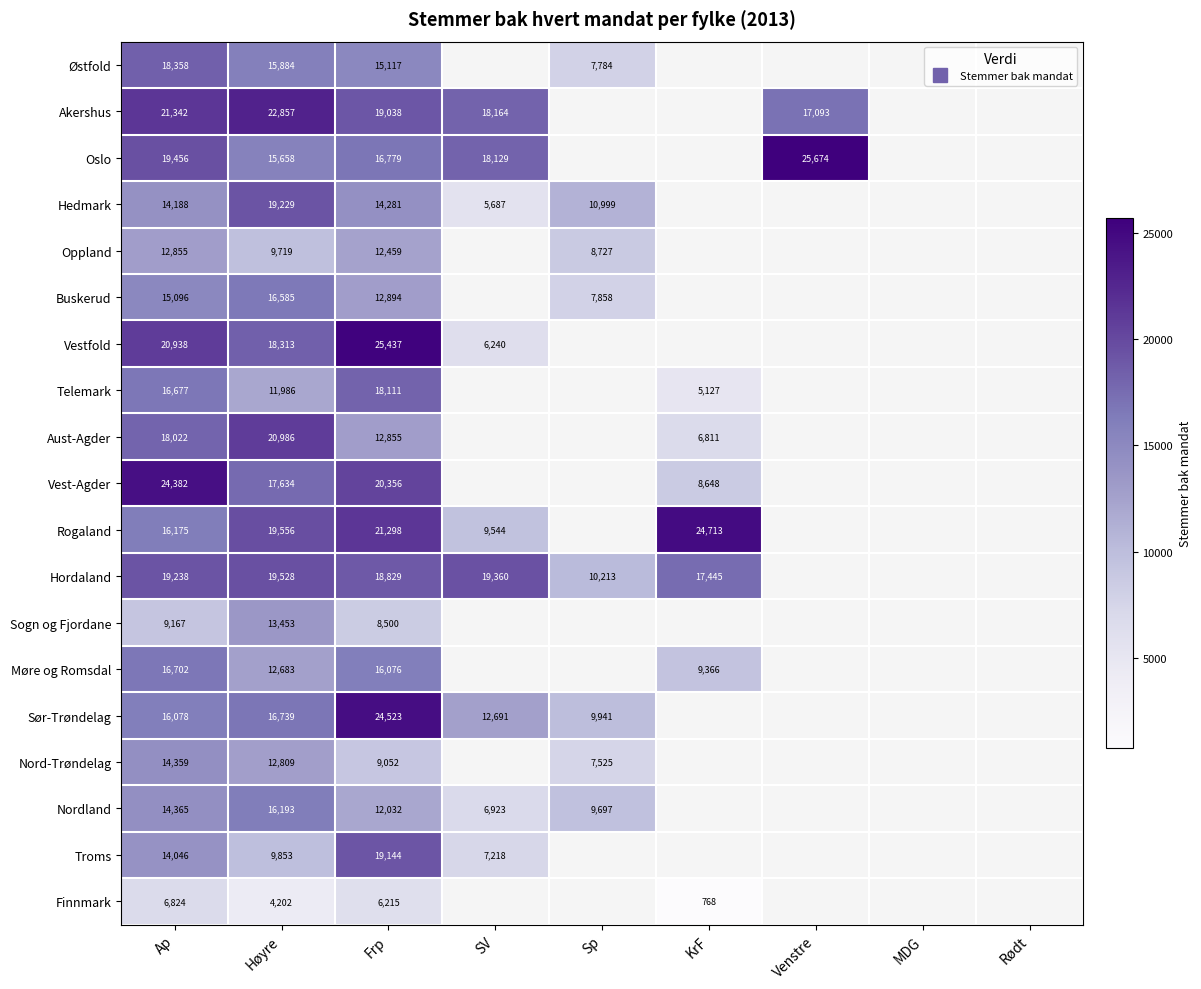

Where is Nord-Trøndelag nearest to the value 10942?

Høyre